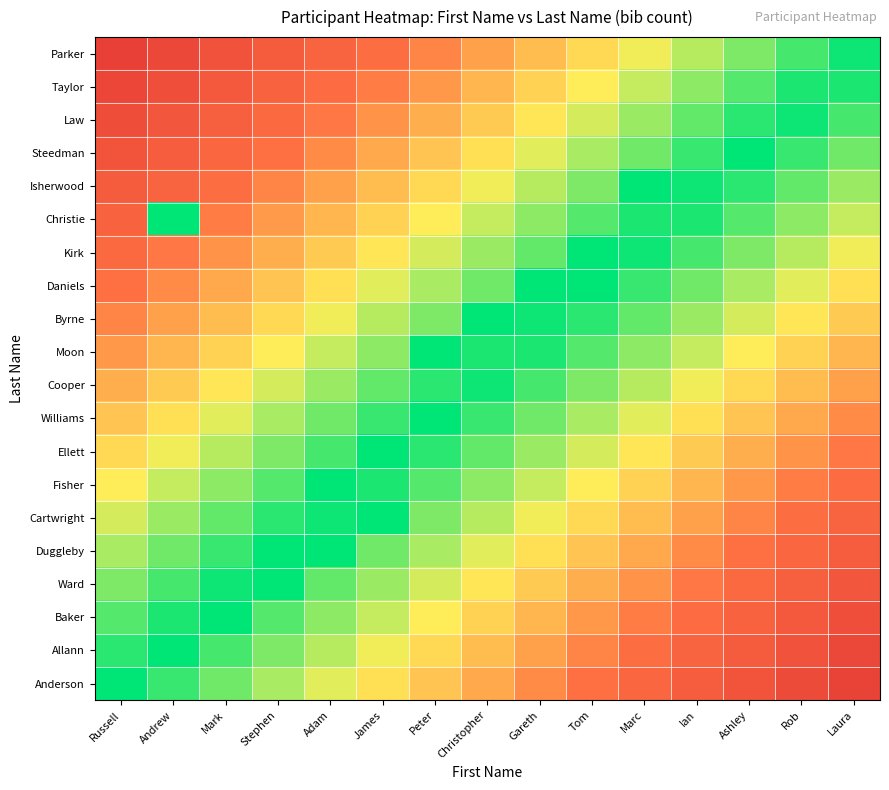

Reading left to right, extract all data points from this chart.

Anderson: Russell=0.0	Andrew=0.1	Mark=0.1	Stephen=0.2	Adam=0.3	James=0.3	Peter=0.4	Christopher=0.5	Gareth=0.5	Tom=0.6	Marc=0.7	Ian=0.7	Ashley=0.8	Rob=0.9	Laura=0.9
Allann: Russell=0.1	Andrew=0.0	Mark=0.1	Stephen=0.2	Adam=0.2	James=0.3	Peter=0.4	Christopher=0.4	Gareth=0.5	Tom=0.5	Marc=0.6	Ian=0.7	Ashley=0.8	Rob=0.8	Laura=0.9
Baker: Russell=0.1	Andrew=0.0	Mark=0.0	Stephen=0.1	Adam=0.2	James=0.2	Peter=0.3	Christopher=0.4	Gareth=0.4	Tom=0.5	Marc=0.6	Ian=0.6	Ashley=0.7	Rob=0.8	Laura=0.8
Ward: Russell=0.1	Andrew=0.1	Mark=0.0	Stephen=0.0	Adam=0.1	James=0.2	Peter=0.2	Christopher=0.3	Gareth=0.4	Tom=0.4	Marc=0.5	Ian=0.6	Ashley=0.7	Rob=0.7	Laura=0.8
Duggleby: Russell=0.2	Andrew=0.1	Mark=0.1	Stephen=0.0	Adam=0.0	James=0.1	Peter=0.2	Christopher=0.3	Gareth=0.3	Tom=0.4	Marc=0.5	Ian=0.5	Ashley=0.6	Rob=0.7	Laura=0.7
Cartwright: Russell=0.2	Andrew=0.2	Mark=0.1	Stephen=0.0	Adam=0.0	James=0.0	Peter=0.2	Christopher=0.2	Gareth=0.3	Tom=0.3	Marc=0.4	Ian=0.5	Ashley=0.6	Rob=0.6	Laura=0.7
Fisher: Russell=0.3	Andrew=0.2	Mark=0.2	Stephen=0.1	Adam=0.0	James=0.0	Peter=0.1	Christopher=0.2	Gareth=0.2	Tom=0.3	Marc=0.4	Ian=0.4	Ashley=0.5	Rob=0.6	Laura=0.6
Ellett: Russell=0.3	Andrew=0.3	Mark=0.2	Stephen=0.1	Adam=0.1	James=0.0	Peter=0.1	Christopher=0.1	Gareth=0.2	Tom=0.2	Marc=0.3	Ian=0.4	Ashley=0.5	Rob=0.5	Laura=0.6
Williams: Russell=0.4	Andrew=0.3	Mark=0.3	Stephen=0.2	Adam=0.1	James=0.1	Peter=0.0	Christopher=0.1	Gareth=0.1	Tom=0.2	Marc=0.3	Ian=0.3	Ashley=0.4	Rob=0.5	Laura=0.5
Cooper: Russell=0.5	Andrew=0.4	Mark=0.3	Stephen=0.2	Adam=0.2	James=0.1	Peter=0.0	Christopher=0.0	Gareth=0.1	Tom=0.1	Marc=0.2	Ian=0.3	Ashley=0.4	Rob=0.4	Laura=0.5
Moon: Russell=0.5	Andrew=0.4	Mark=0.4	Stephen=0.3	Adam=0.2	James=0.2	Peter=0.0	Christopher=0.0	Gareth=0.0	Tom=0.1	Marc=0.2	Ian=0.2	Ashley=0.3	Rob=0.4	Laura=0.4
Byrne: Russell=0.6	Andrew=0.5	Mark=0.4	Stephen=0.4	Adam=0.3	James=0.2	Peter=0.2	Christopher=0.0	Gareth=0.0	Tom=0.0	Marc=0.1	Ian=0.2	Ashley=0.2	Rob=0.3	Laura=0.4
Daniels: Russell=0.6	Andrew=0.5	Mark=0.5	Stephen=0.4	Adam=0.3	James=0.3	Peter=0.2	Christopher=0.1	Gareth=0.0	Tom=0.0	Marc=0.1	Ian=0.1	Ashley=0.2	Rob=0.3	Laura=0.3
Kirk: Russell=0.7	Andrew=0.6	Mark=0.5	Stephen=0.5	Adam=0.4	James=0.3	Peter=0.2	Christopher=0.2	Gareth=0.1	Tom=0.0	Marc=0.0	Ian=0.1	Ashley=0.2	Rob=0.2	Laura=0.3
Christie: Russell=0.7	Andrew=0.0	Mark=0.6	Stephen=0.5	Adam=0.4	James=0.4	Peter=0.3	Christopher=0.2	Gareth=0.2	Tom=0.1	Marc=0.0	Ian=0.0	Ashley=0.1	Rob=0.2	Laura=0.2
Isherwood: Russell=0.8	Andrew=0.7	Mark=0.6	Stephen=0.6	Adam=0.5	James=0.4	Peter=0.3	Christopher=0.3	Gareth=0.2	Tom=0.2	Marc=0.0	Ian=0.0	Ashley=0.1	Rob=0.1	Laura=0.2
Steedman: Russell=0.8	Andrew=0.7	Mark=0.7	Stephen=0.6	Adam=0.5	James=0.5	Peter=0.4	Christopher=0.3	Gareth=0.3	Tom=0.2	Marc=0.1	Ian=0.1	Ashley=0.0	Rob=0.1	Laura=0.1
Law: Russell=0.8	Andrew=0.8	Mark=0.7	Stephen=0.6	Adam=0.6	James=0.5	Peter=0.4	Christopher=0.4	Gareth=0.3	Tom=0.2	Marc=0.2	Ian=0.1	Ashley=0.0	Rob=0.0	Laura=0.1
Taylor: Russell=0.9	Andrew=0.8	Mark=0.8	Stephen=0.7	Adam=0.6	James=0.6	Peter=0.5	Christopher=0.4	Gareth=0.4	Tom=0.3	Marc=0.2	Ian=0.2	Ashley=0.1	Rob=0.0	Laura=0.0
Parker: Russell=0.9	Andrew=0.9	Mark=0.8	Stephen=0.8	Adam=0.7	James=0.6	Peter=0.5	Christopher=0.5	Gareth=0.4	Tom=0.3	Marc=0.3	Ian=0.2	Ashley=0.1	Rob=0.1	Laura=0.0